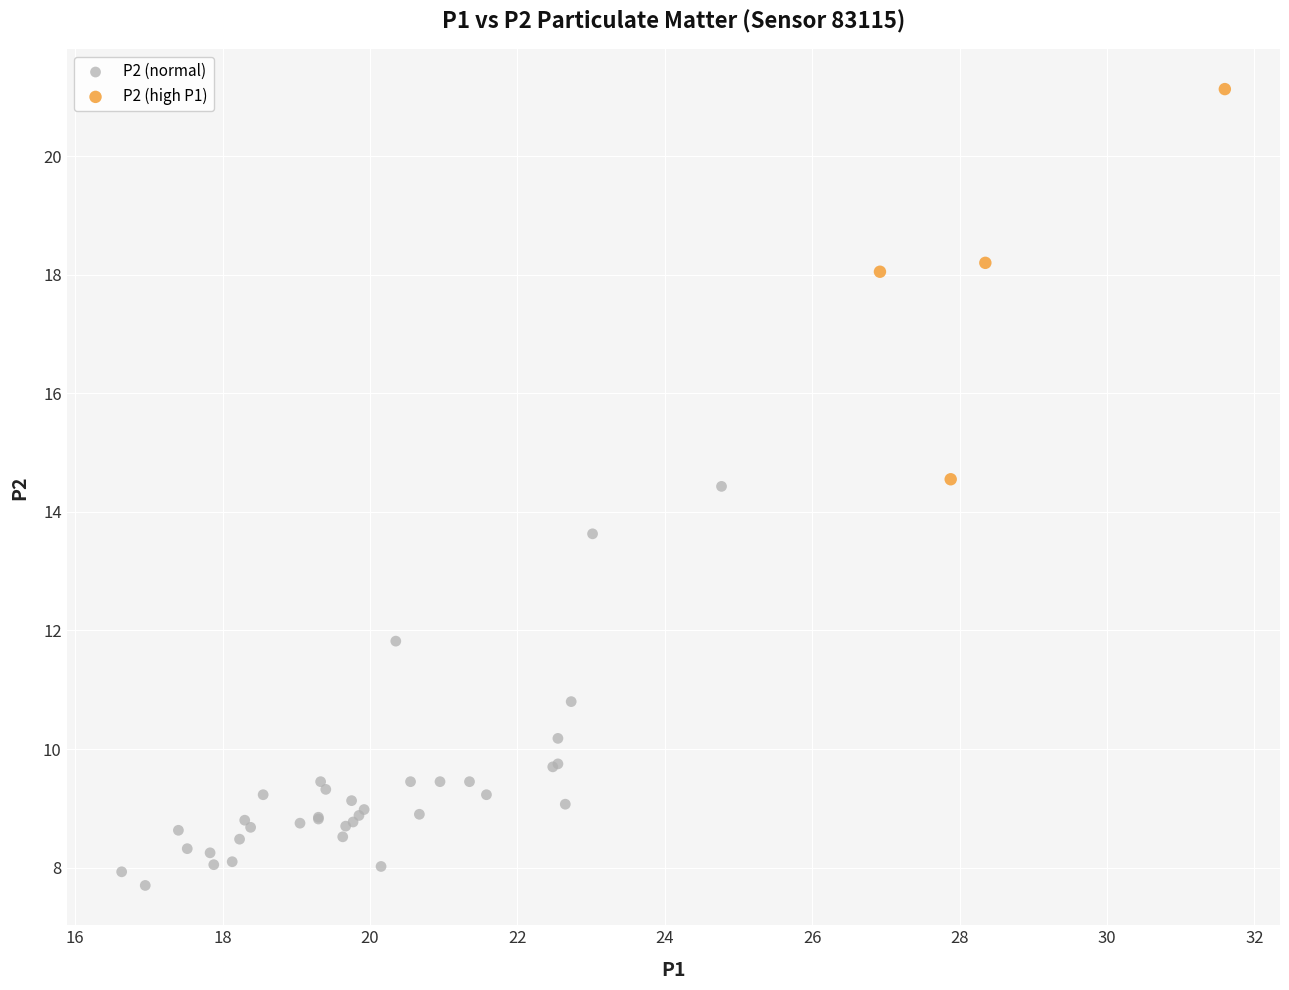

Which series contains the lowest Y value?

P2 (normal)